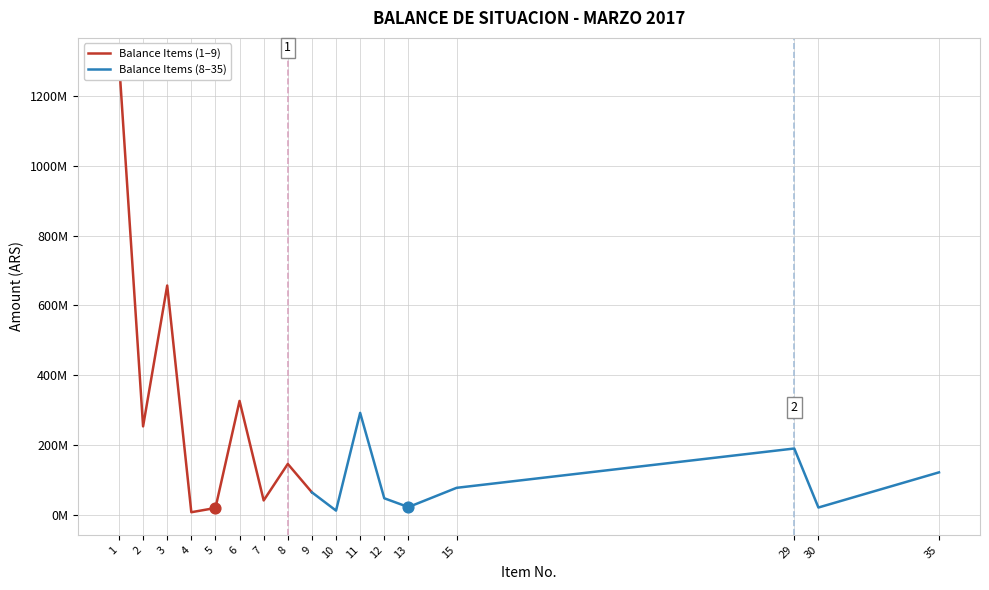

Which series has the largest total across all categories?

Balance Items (1–9)